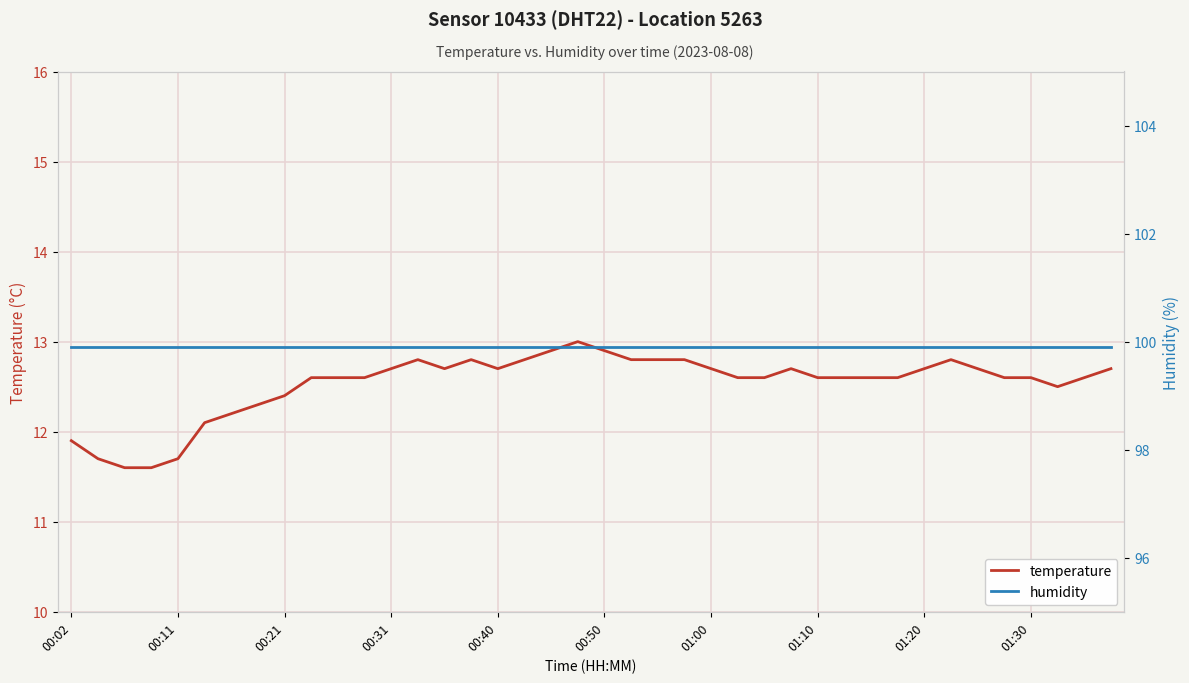

Is it true that temperature equals 12.5 at 37?

True